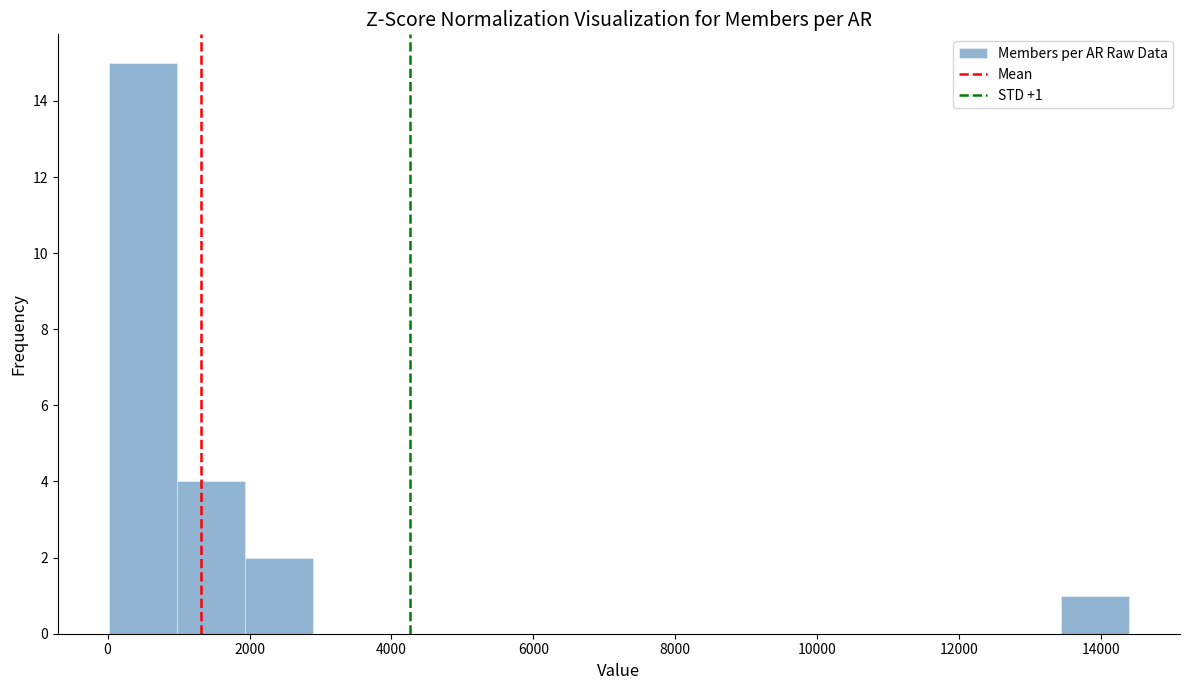

Over which range of the x-axis is the bar tallest?

0 to 1000